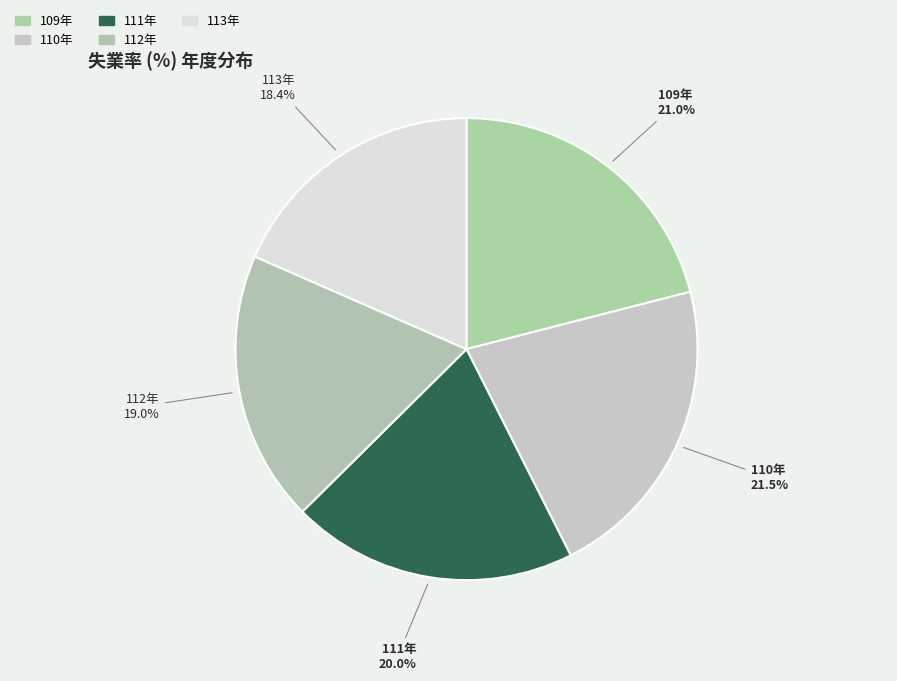

What is the ratio of the value at 112年 to the value at 110年?

0.9